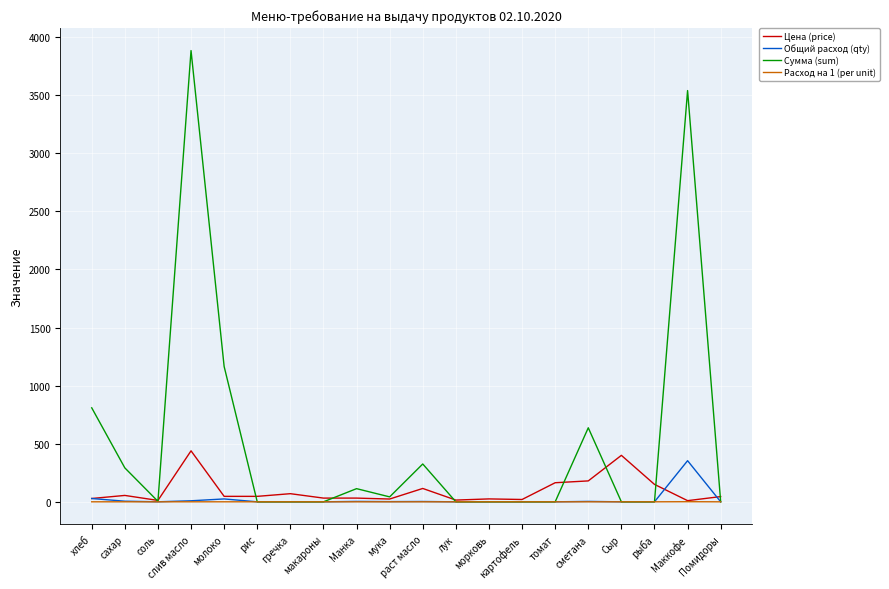

What is the total value across all series at Сыр?

400.0